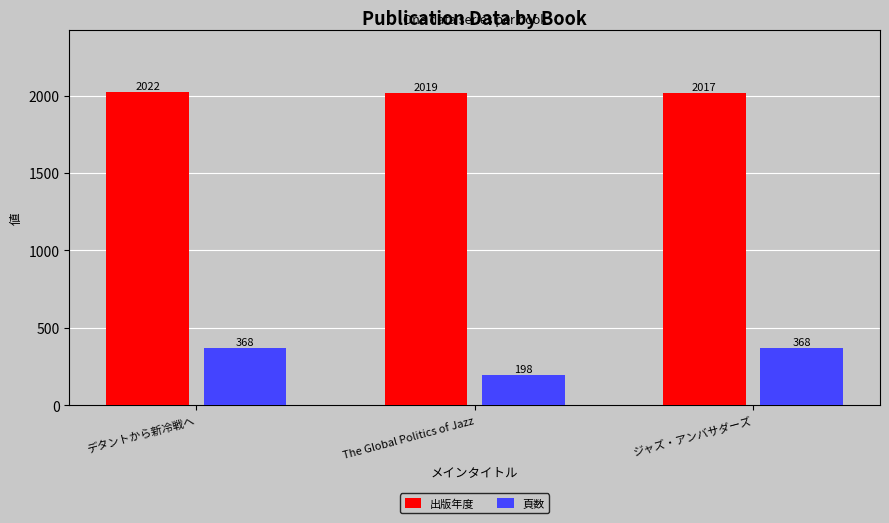

At how many categories does at least one series exceed 1415?

3